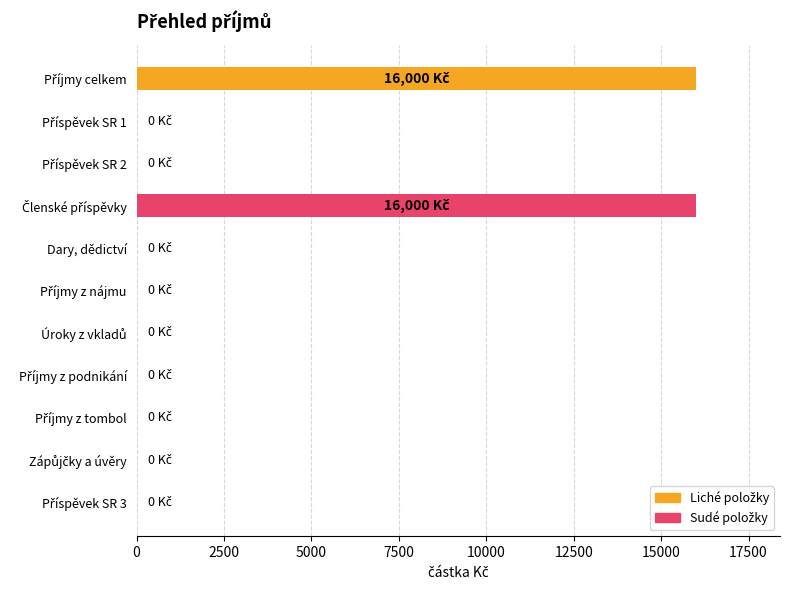

Is it true that the value at Dary, dědictví is 10839?

False